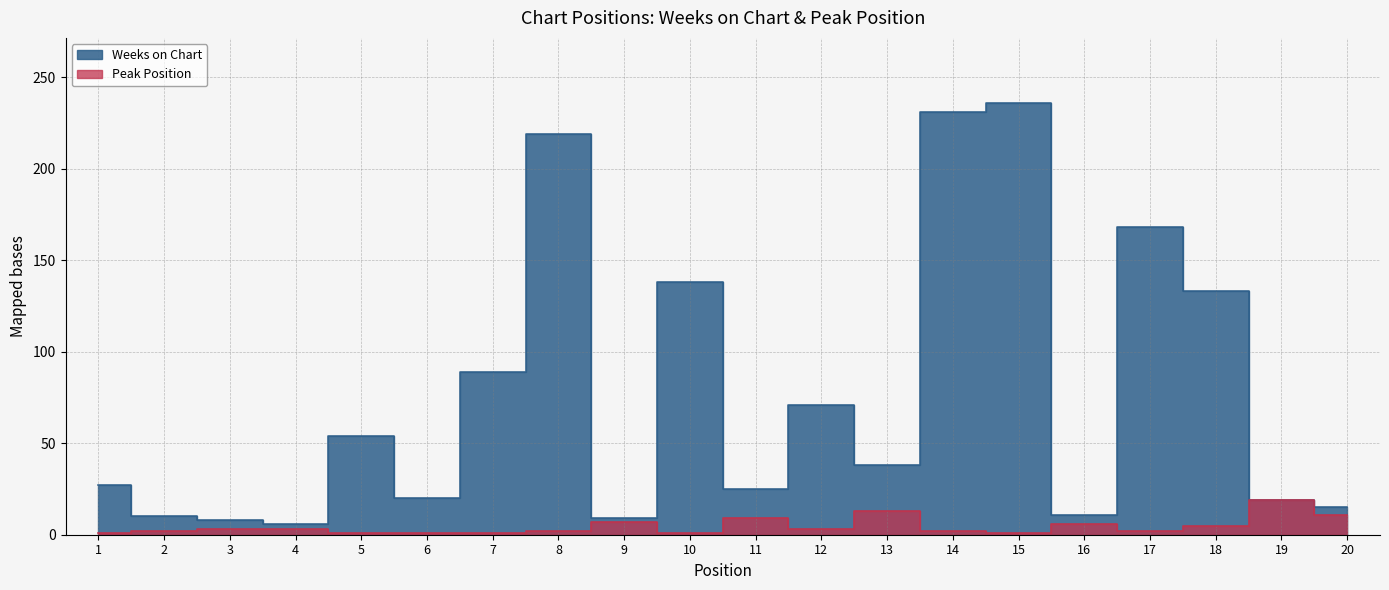

How many interior local valleys does the Weeks on Chart series have?

6